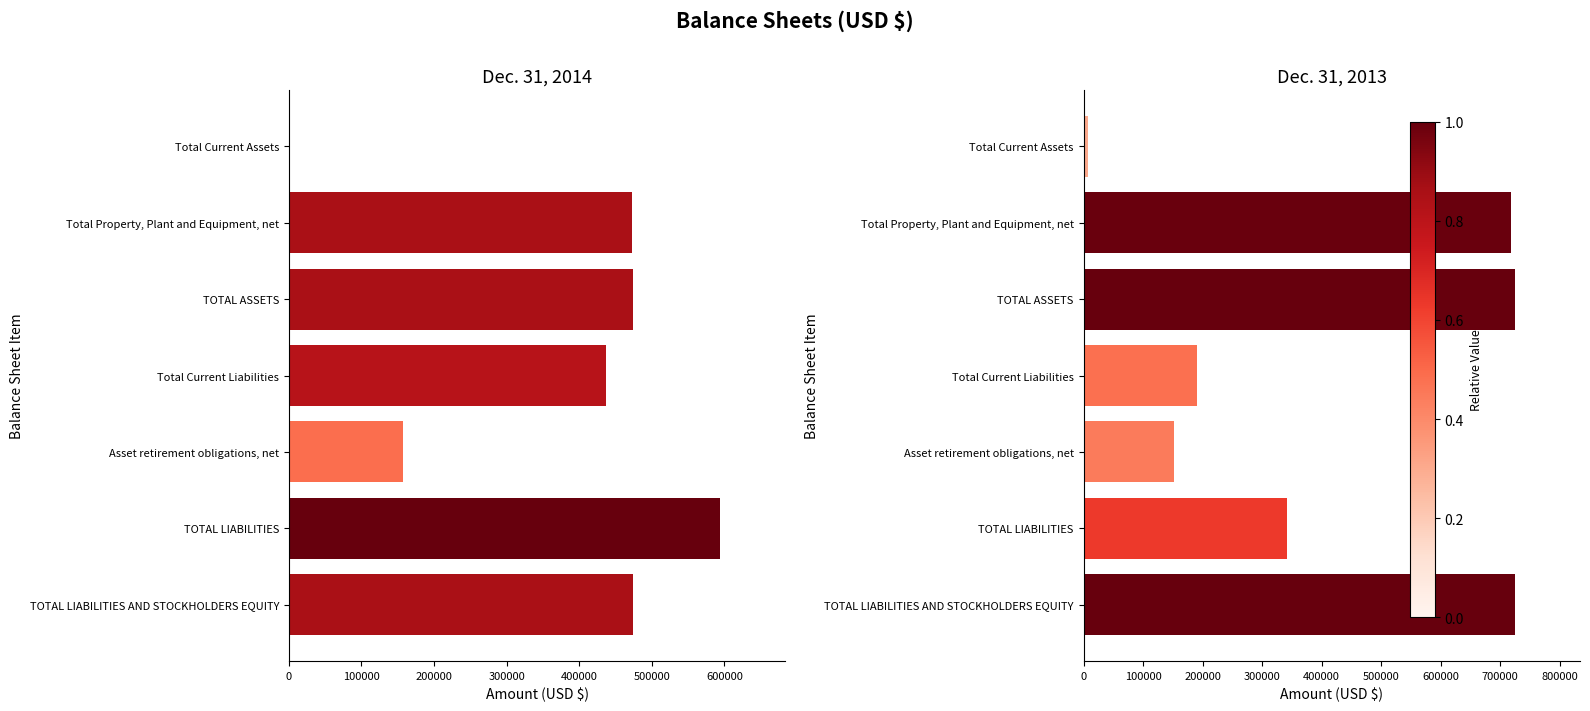

What are all the series names shown in the legend?

Dec. 31, 2014, Dec. 31, 2013